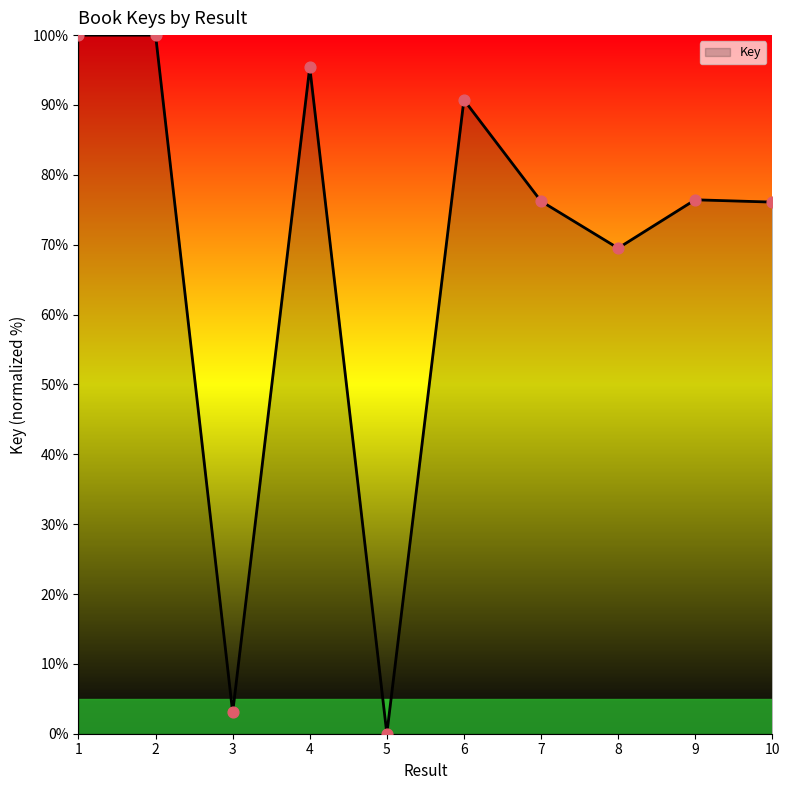

Between 6 and 3, which is larger?

6